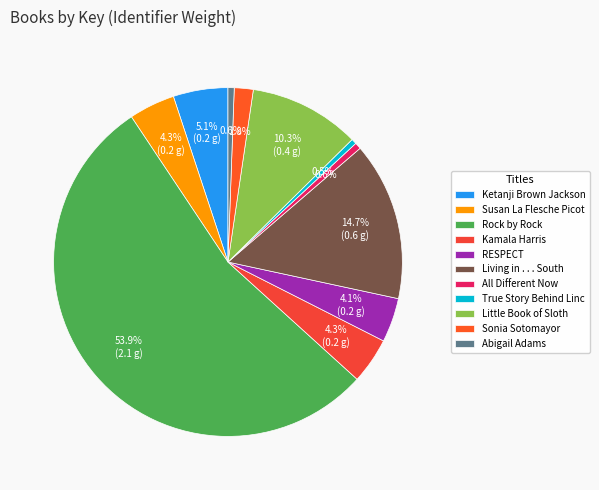

What percentage is NOT represented by Abigail Adams?

99.4%